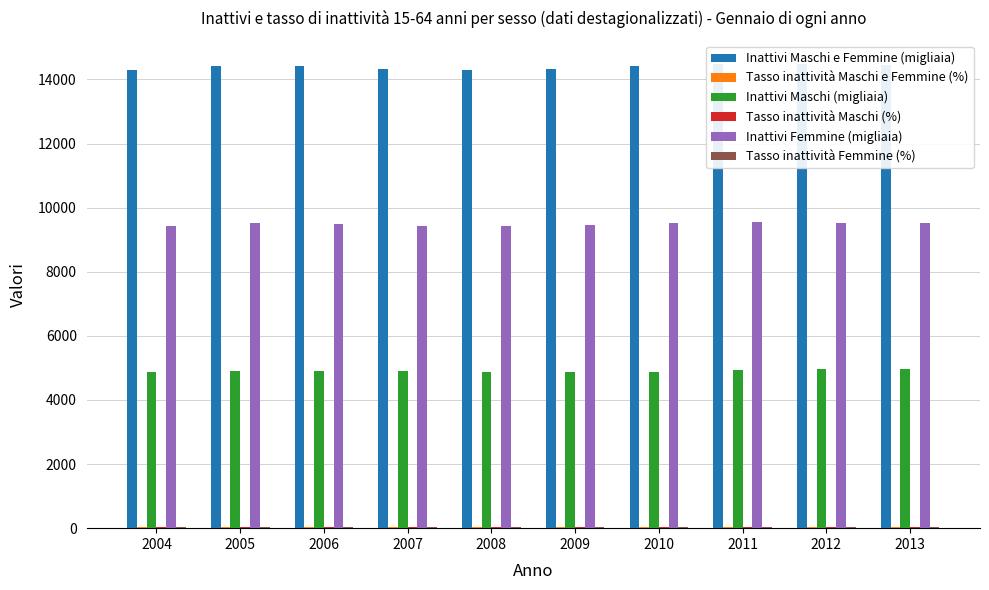

Which series has the widest spread of values?

Inattivi Maschi e Femmine (migliaia)